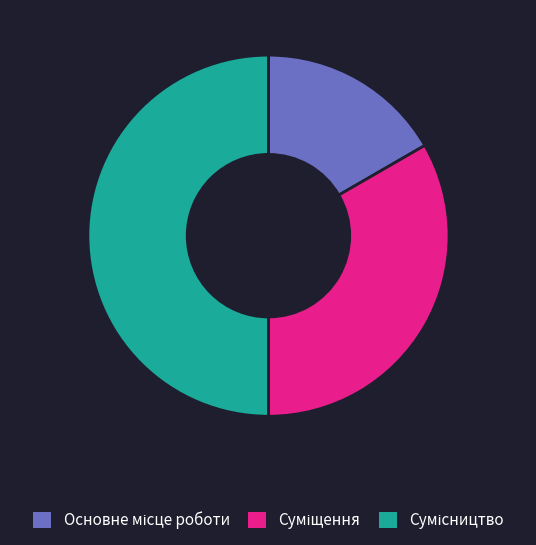

To the nearest percent, what is the difference between the largest and smallest slice percentages?

33%